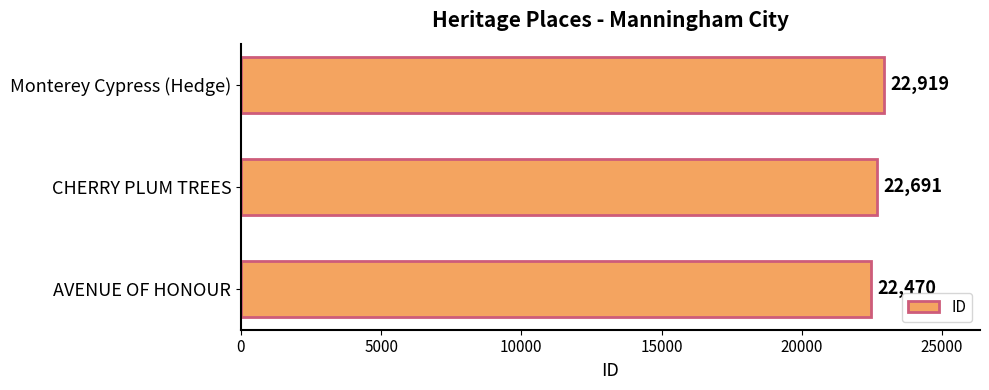

What is the sum of all values?

68080